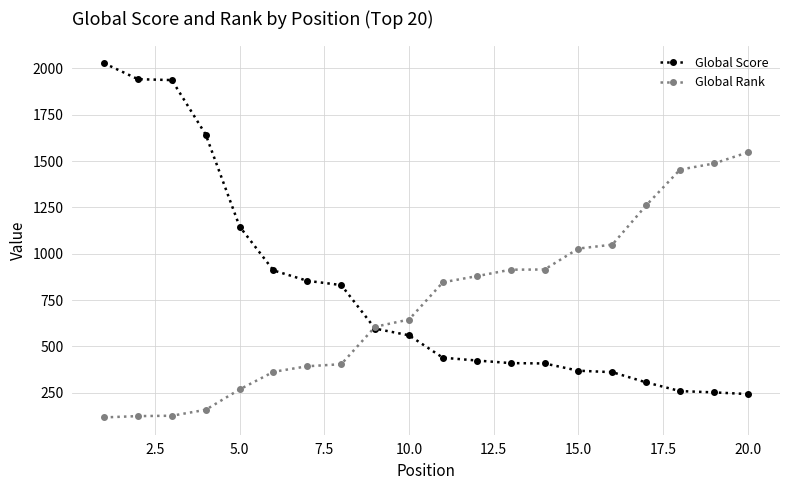

What is the greatest value displayed?

2028